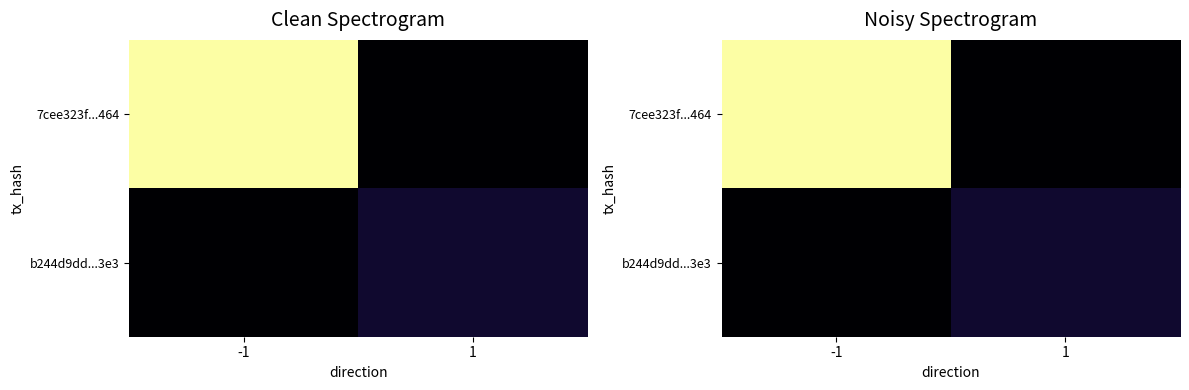

What is the difference between the 7cee323f...464 values at -1 and 1?

225